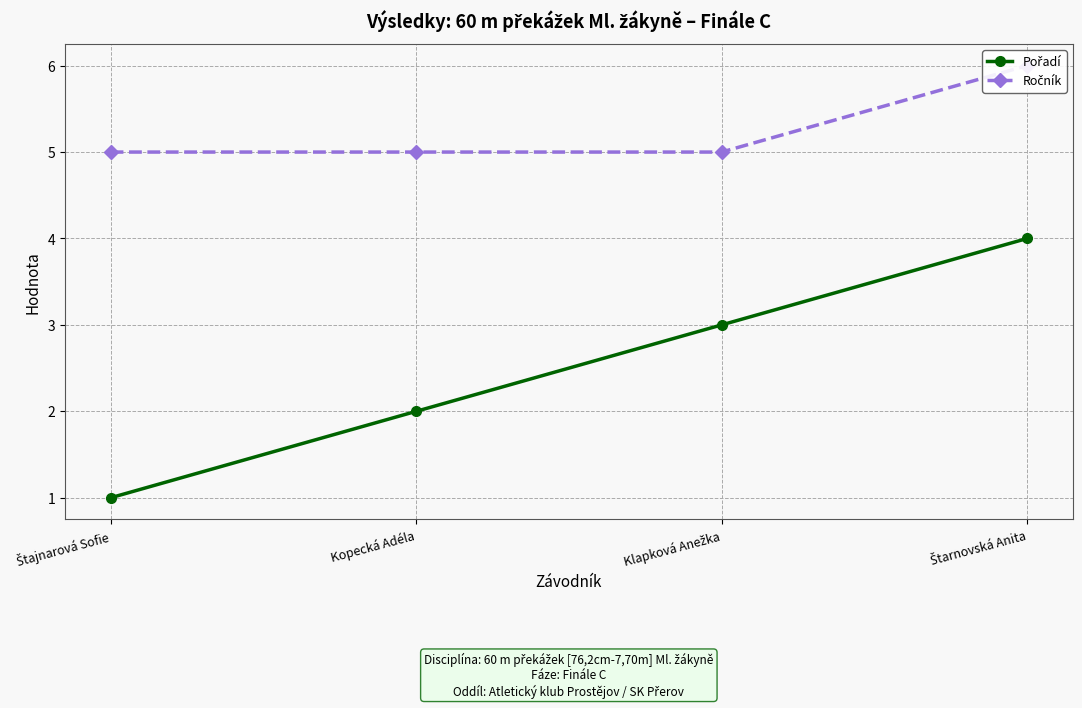

Read the Pořadí value at Štarnovská Anita.

4